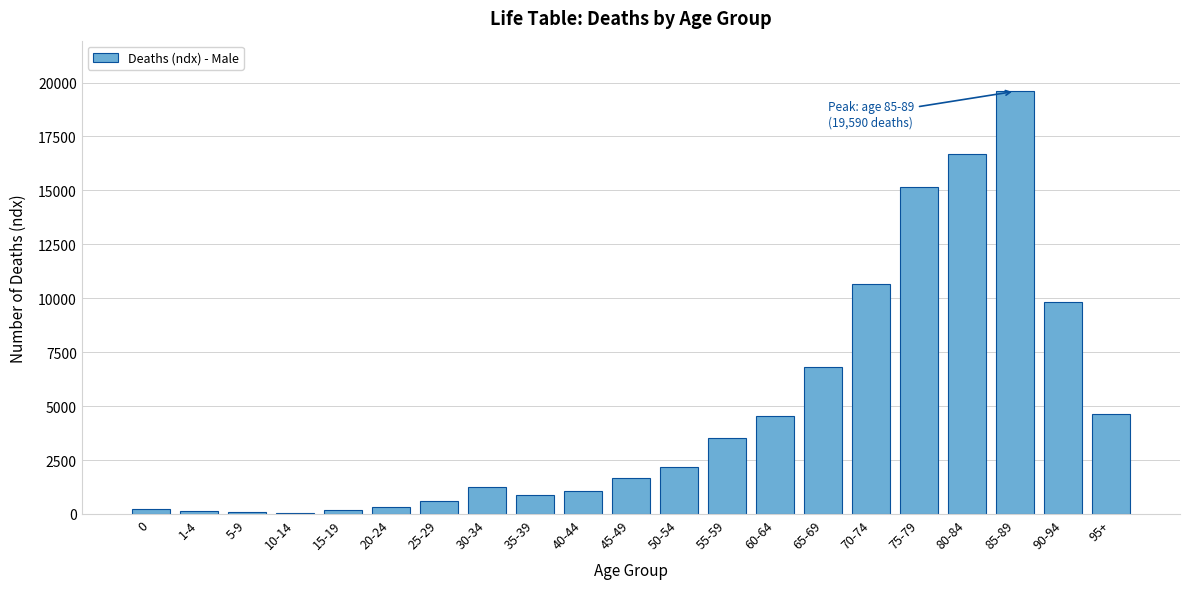

Which category has the highest value across all series?

85-89